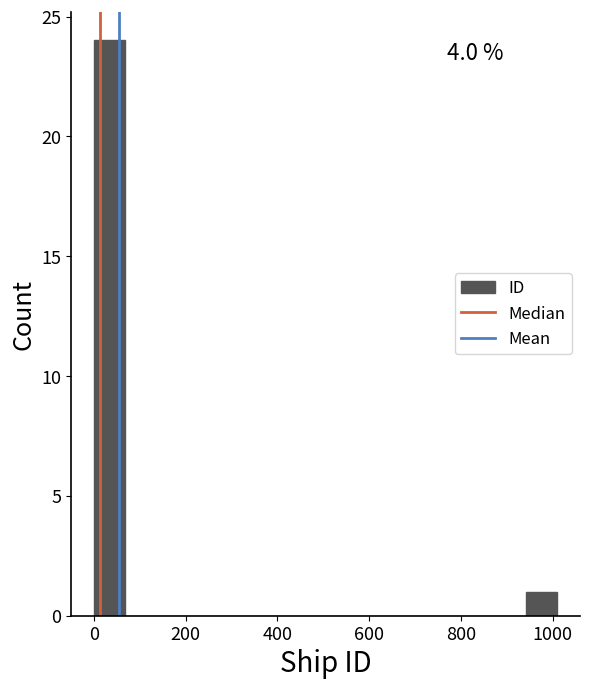

Read against the x-axis, roughly where is the centre of the tallest bar?

40